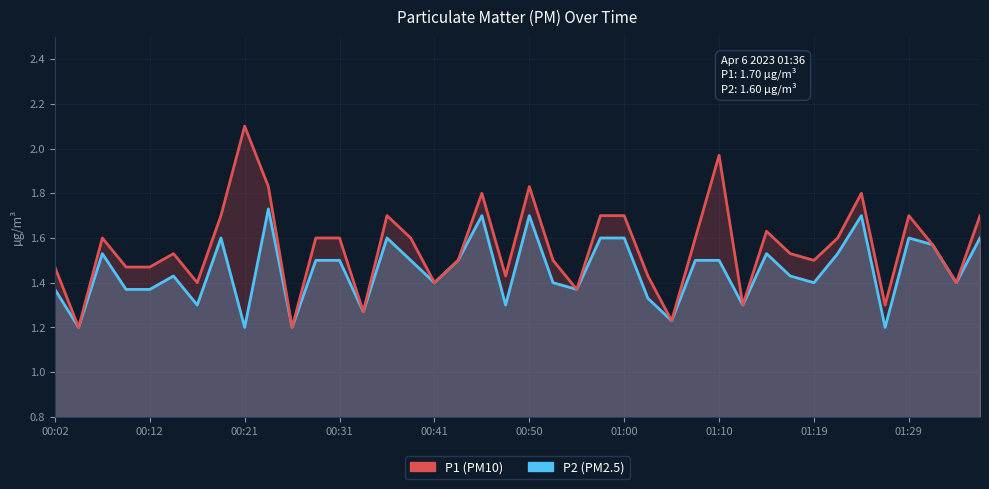

True or false: P2 has more than 1 interior local peaks.

True